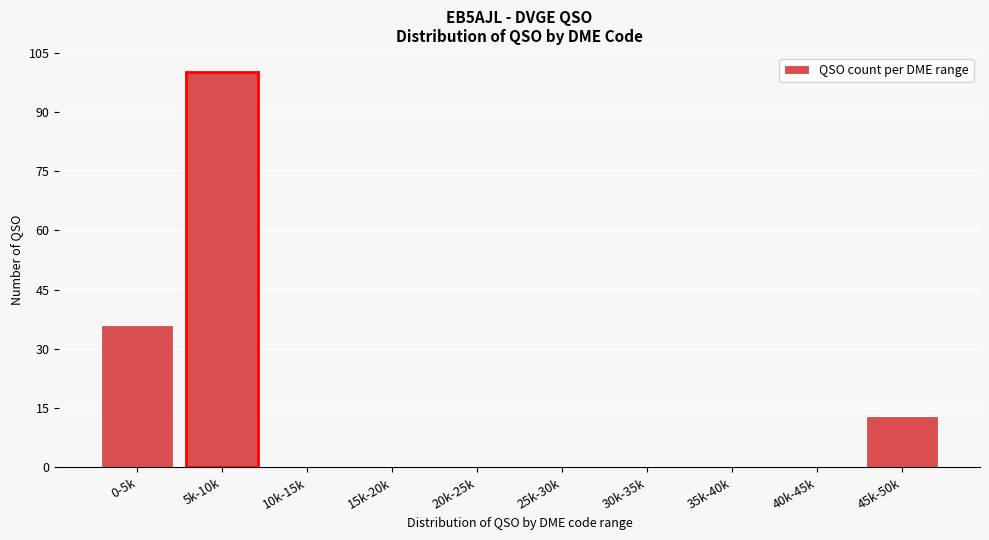

Reading right to left, list all the values displayed in this chart.

45k-50k=13	40k-45k=0	35k-40k=0	30k-35k=0	25k-30k=0	20k-25k=0	15k-20k=0	10k-15k=0	5k-10k=100	0-5k=36